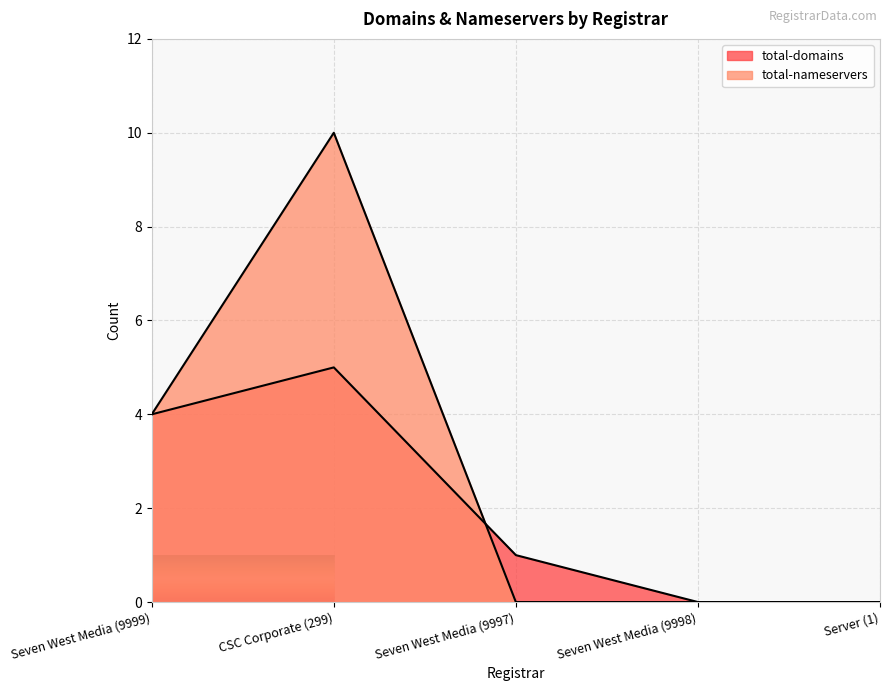

How many data points in total-domains are less than 1?

2